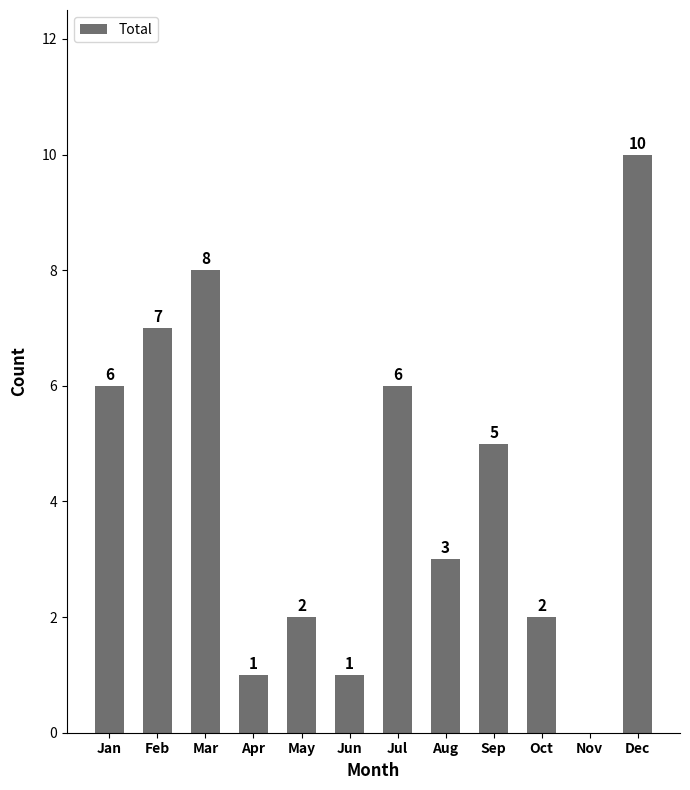

Which label corresponds to the largest value in the chart?

Dec